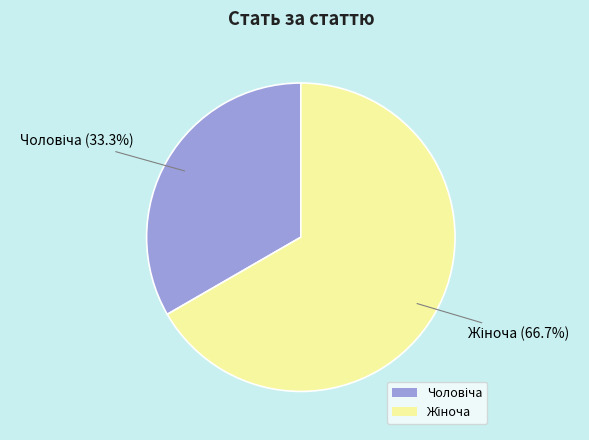

How many segments does this pie chart have?

2